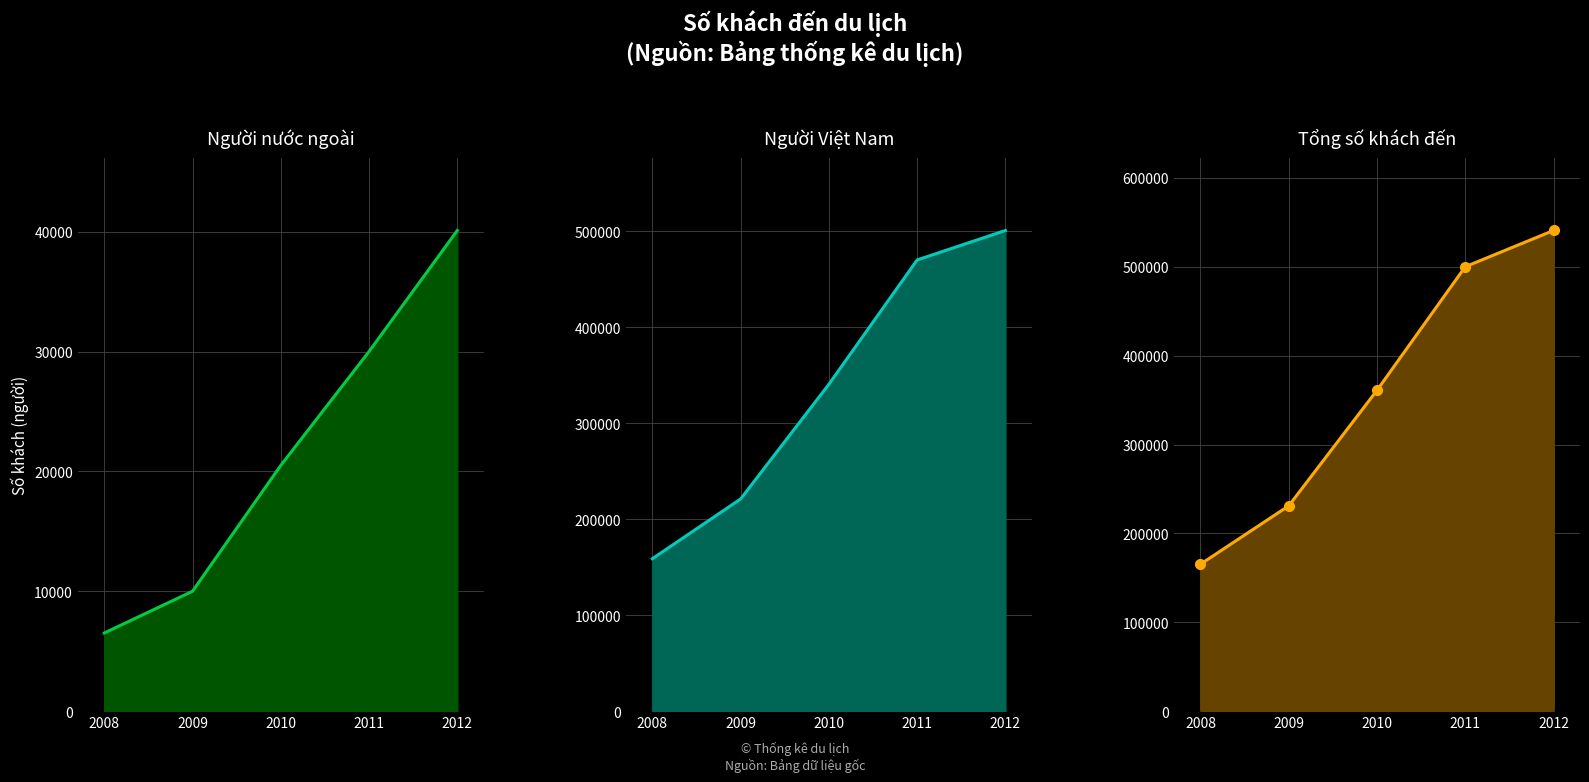

Between 2008 and 2011, which is larger?

2011